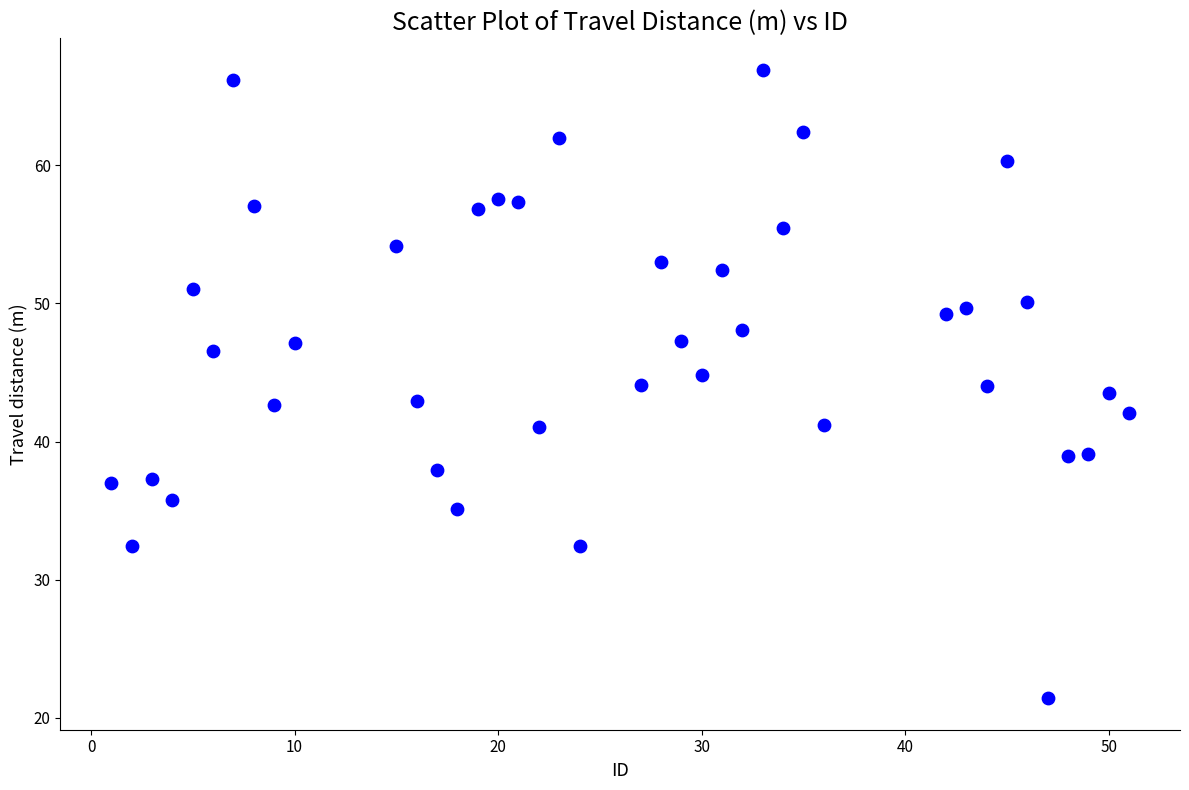

What is the range of X values (max minus min)?

50.0